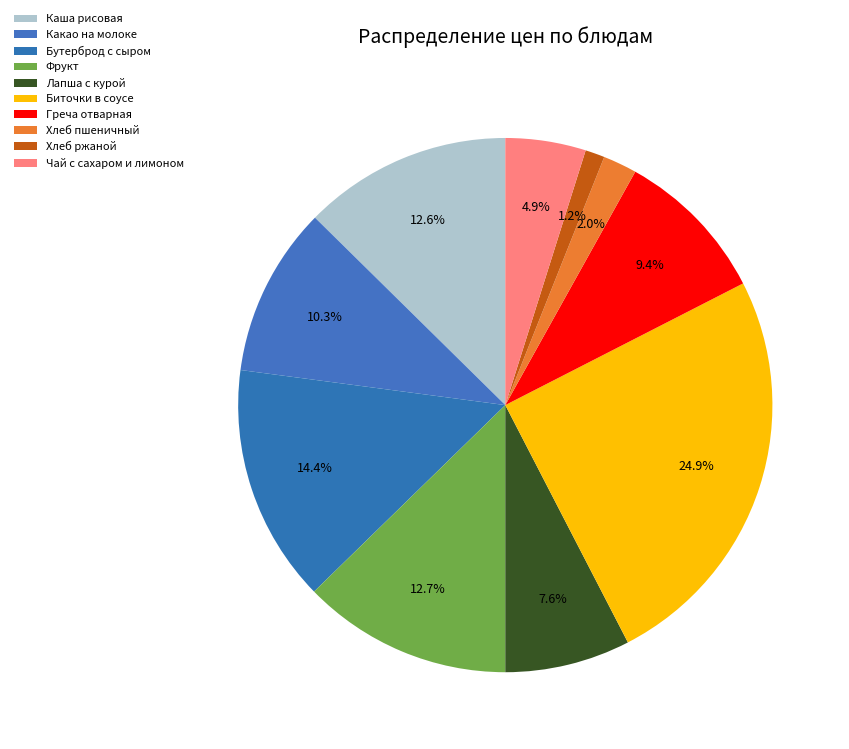

Does any single category account for the majority?

No